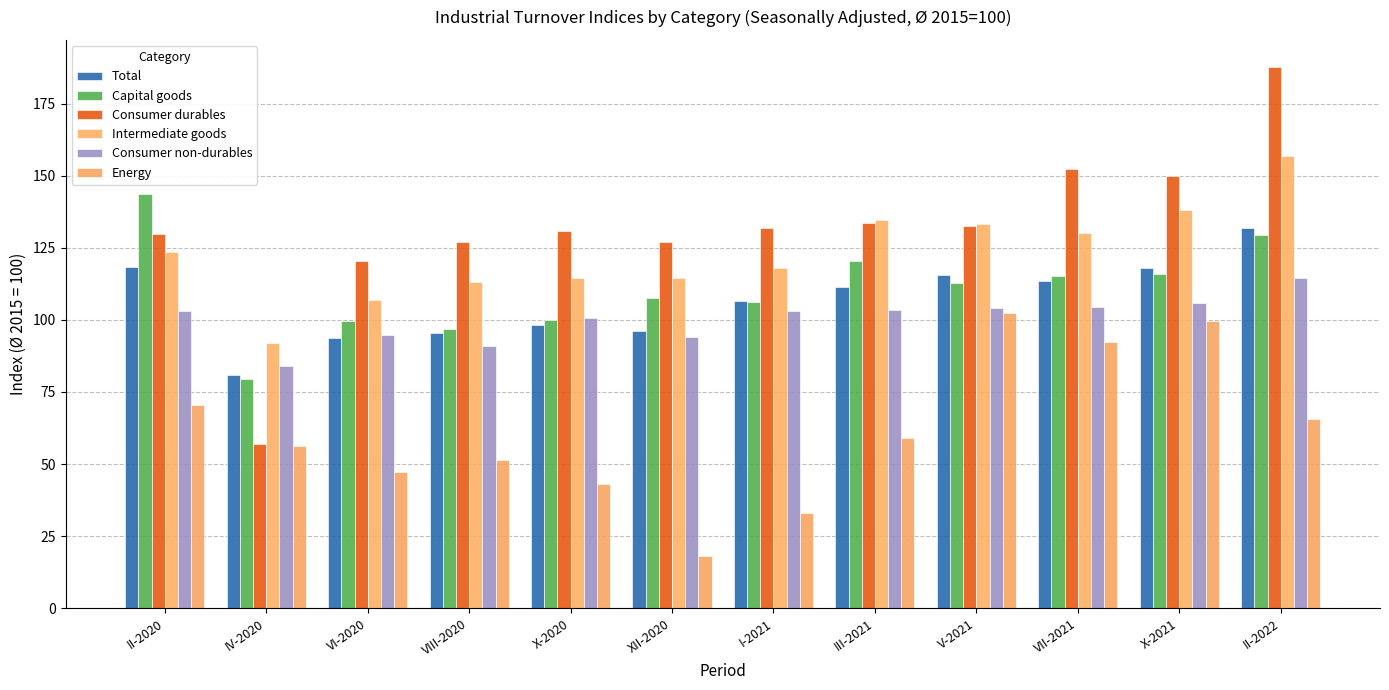

What is the lowest value of the Capital goods series?

79.5